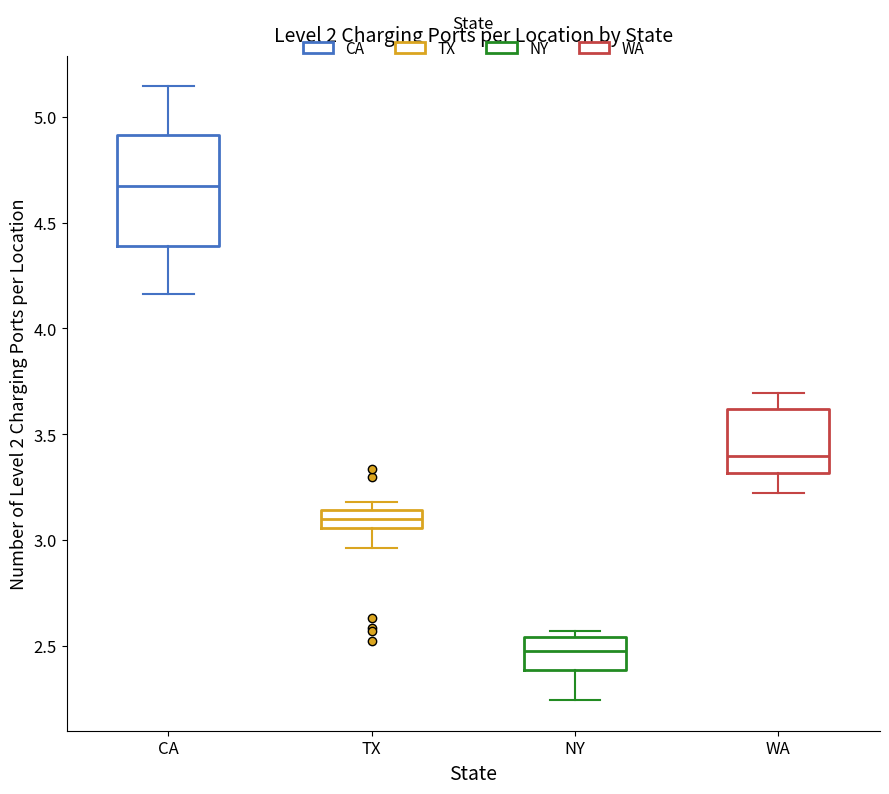

Where does the median line of the box for NY sit on the y-axis? The values are not printed on the chart, so give them approximately, as read against the axis.

2.50